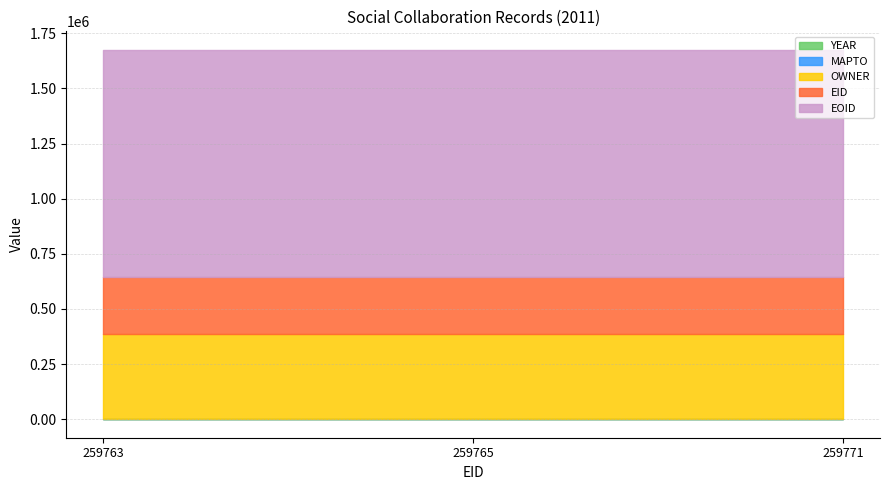

Reading left to right, list all the values displayed in this chart.

YEAR: 259763=2011	259765=2011	259771=2011
MAPTO: 259763=0	259765=0	259771=0
OWNER: 259763=383220	259765=383220	259771=383220
EID: 259763=259763	259765=259765	259771=259771
EOID: 259763=1030208	259765=1030206	259771=1030207